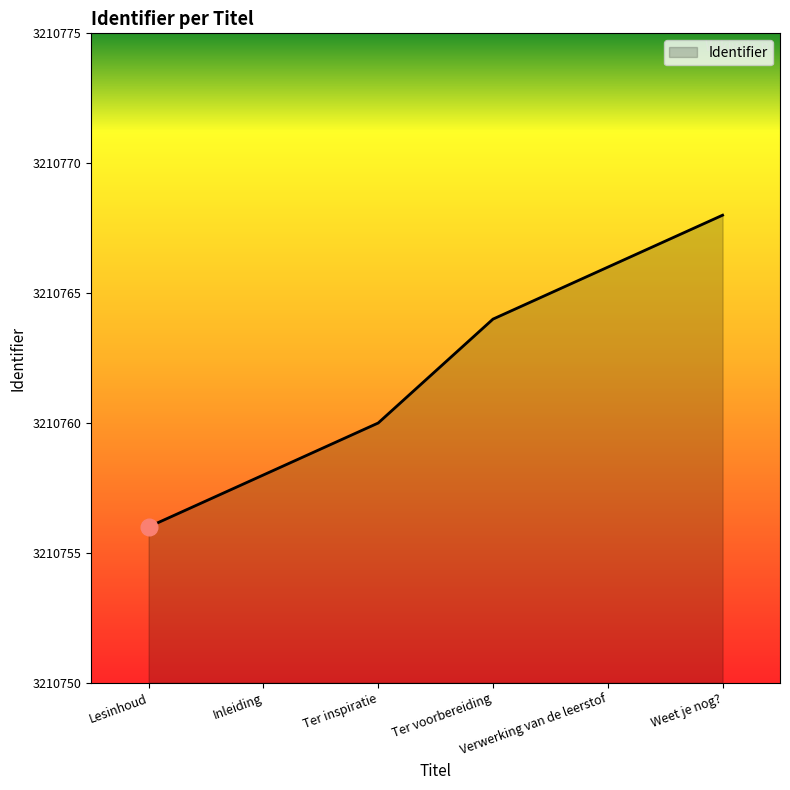

What is the minimum value shown in the chart?

3210756